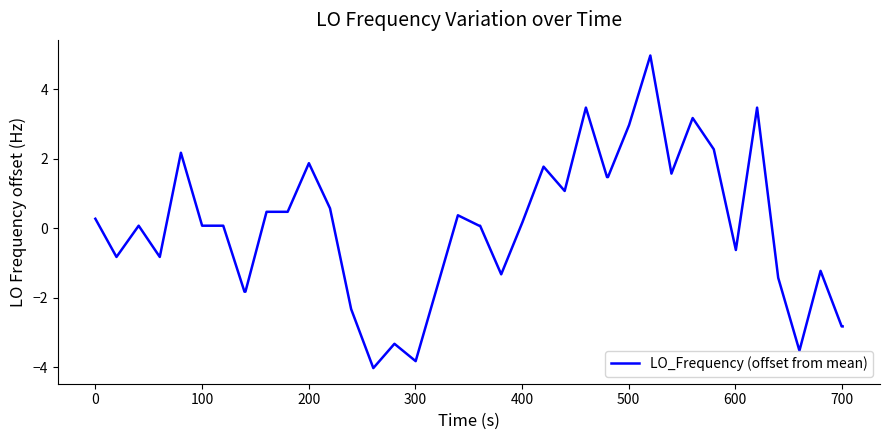

How many lines are shown in the chart?

1